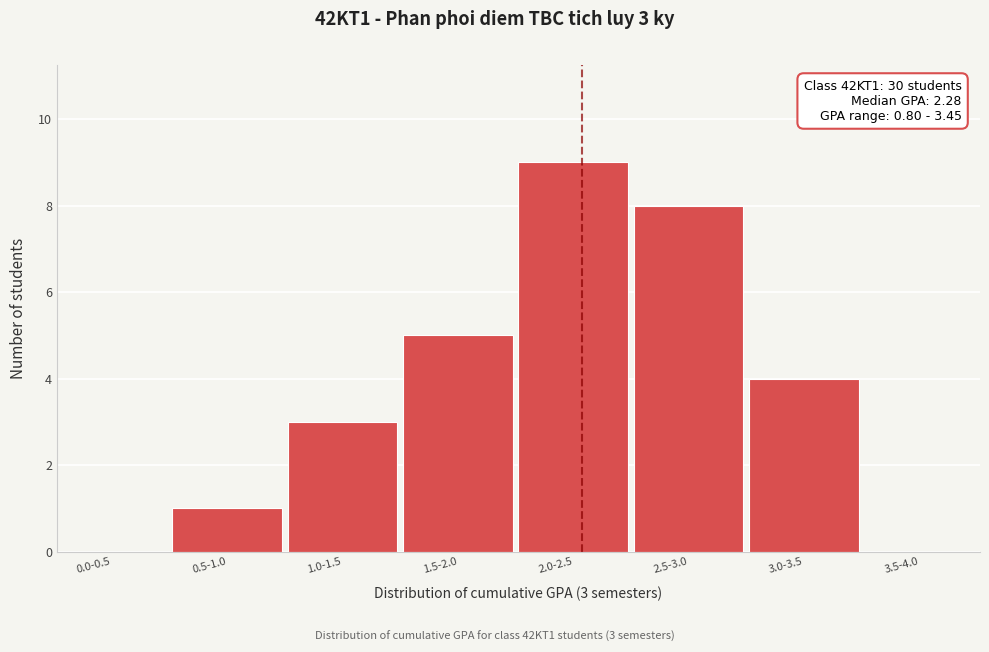

Reading right to left, extract all data points from this chart.

3.5-4.0=0	3.0-3.5=4	2.5-3.0=8	2.0-2.5=9	1.5-2.0=5	1.0-1.5=3	0.5-1.0=1	0.0-0.5=0